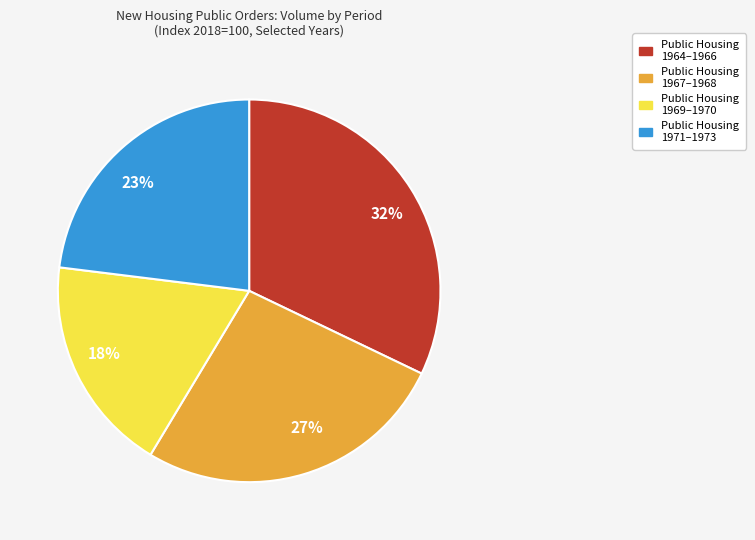

How many segments does this pie chart have?

4